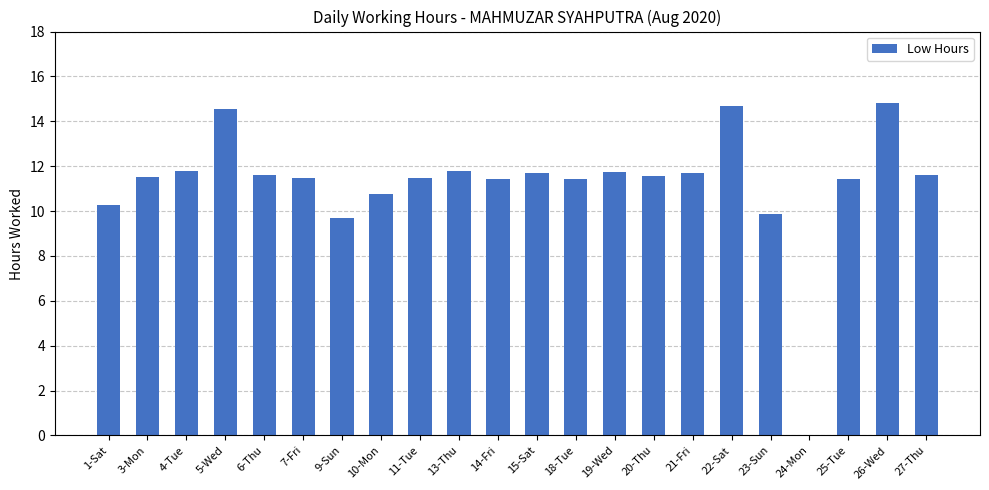

What is the ratio of the value at 21-Fri to the value at 27-Thu?

1.0